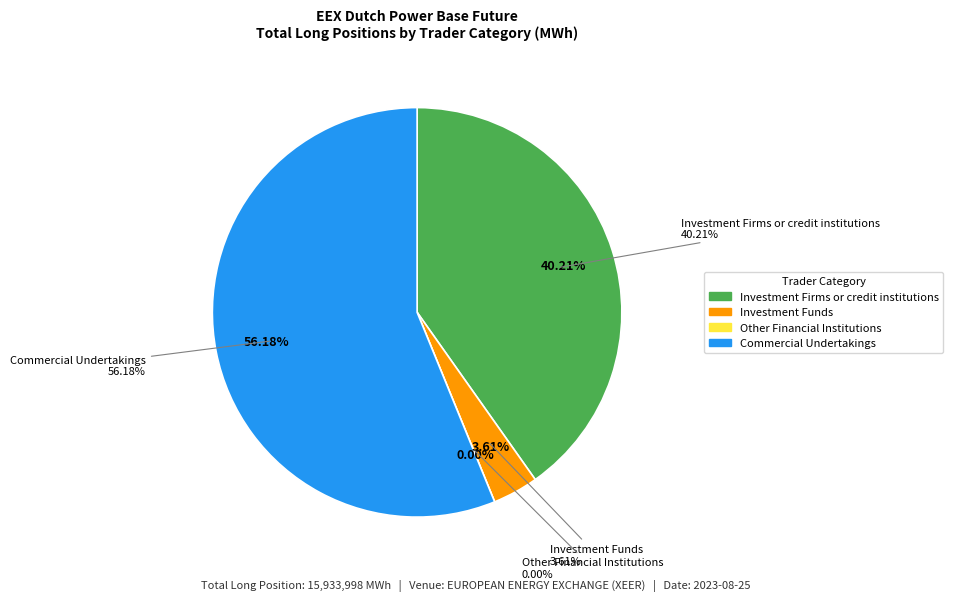

Combined, what portion of the pie is Investment Firms or credit institutions and Commercial Undertakings?

96.4%